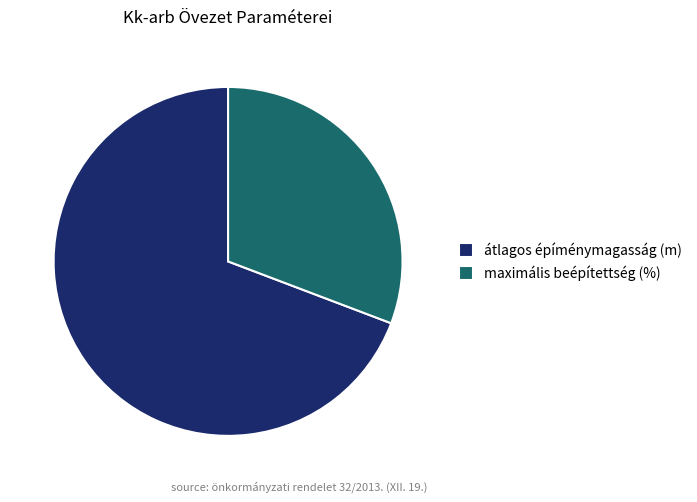

Rank the categories by value from highest to lowest.

átlagos épíménymagasság (m), maximális beépítettség (%)